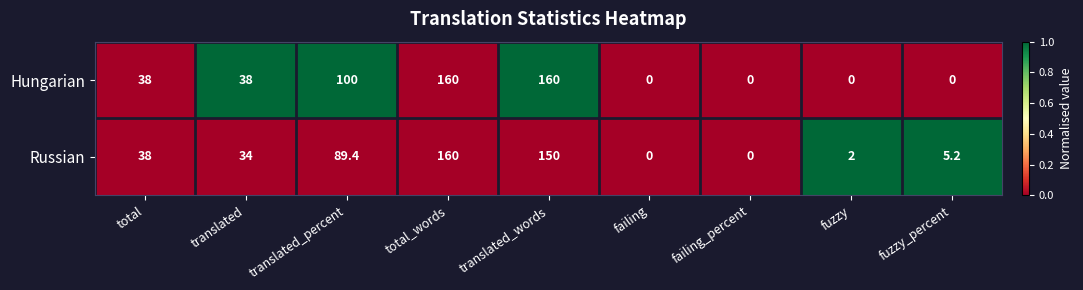

At which category is the sum across all series the highest?

total_words